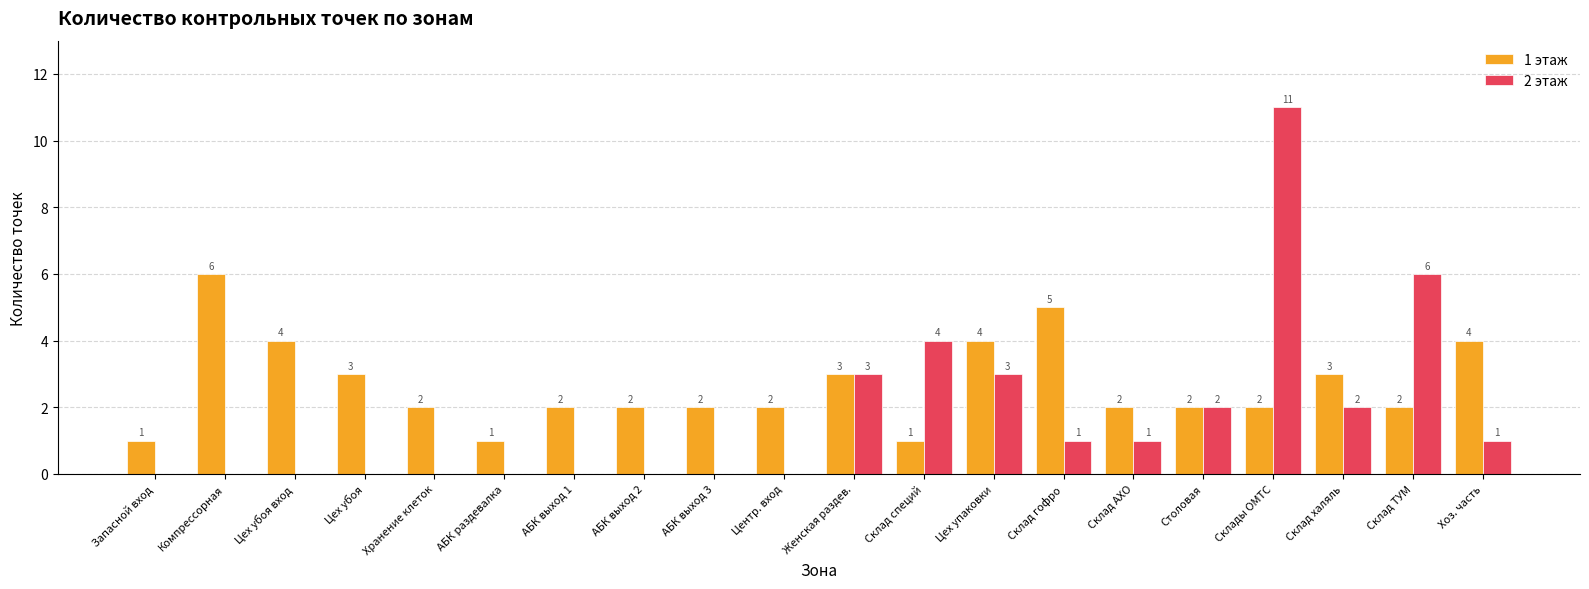

What is the sum of the 2 этаж values at Склад ТУМ and Склад халяль?

8